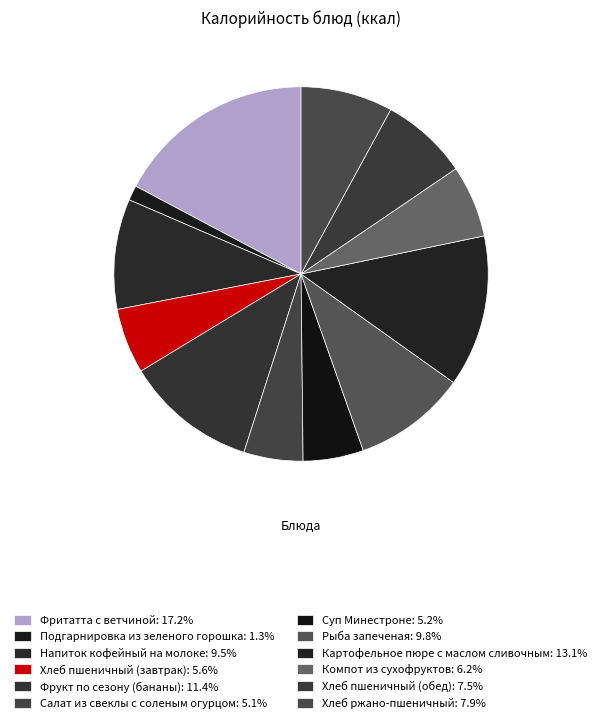

To the nearest percent, what is the combined percentage of Компот из сухофруктов and Подгарнировка из зеленого горошка?

8%